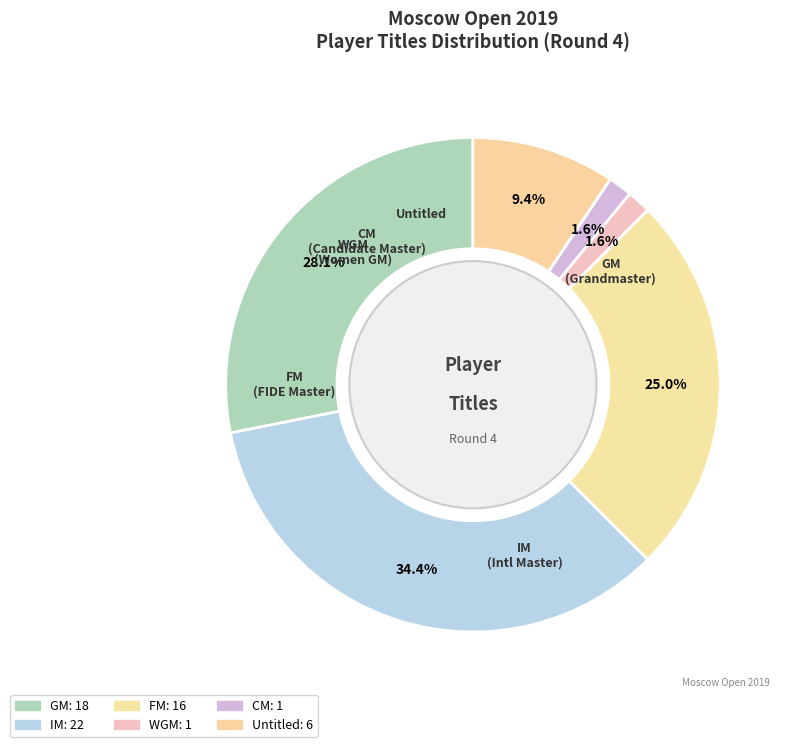

Which slice is the smallest?

WGM